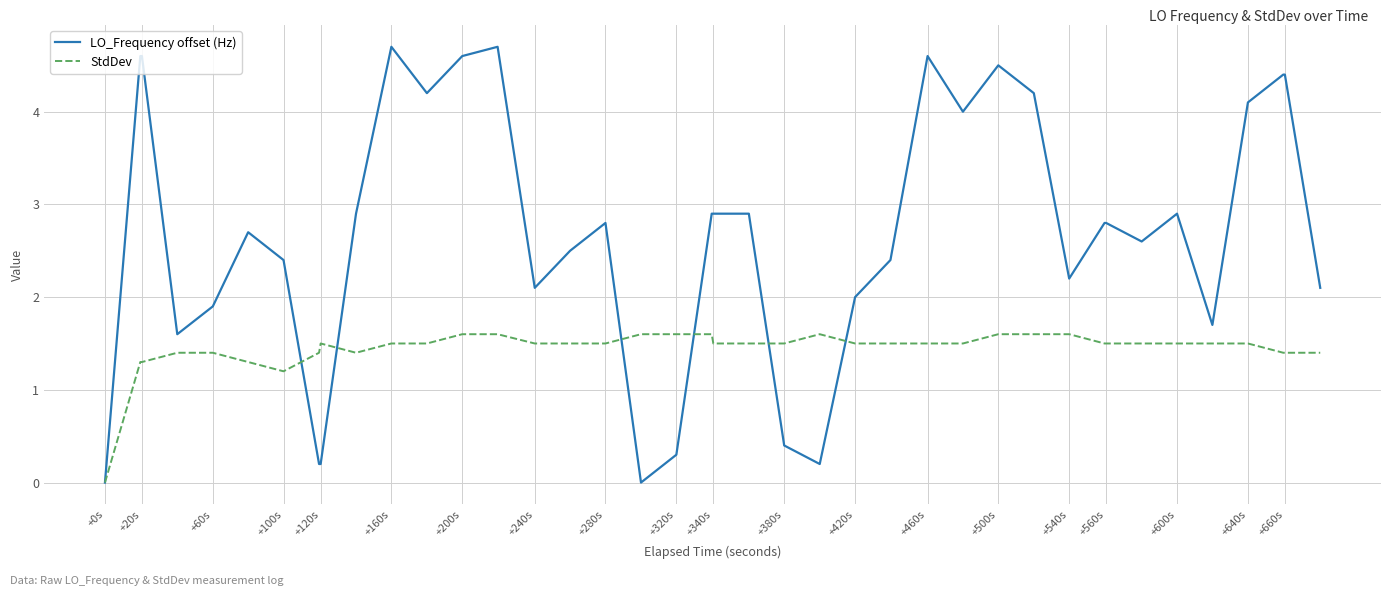

Does the chart have visible grid lines?

Yes